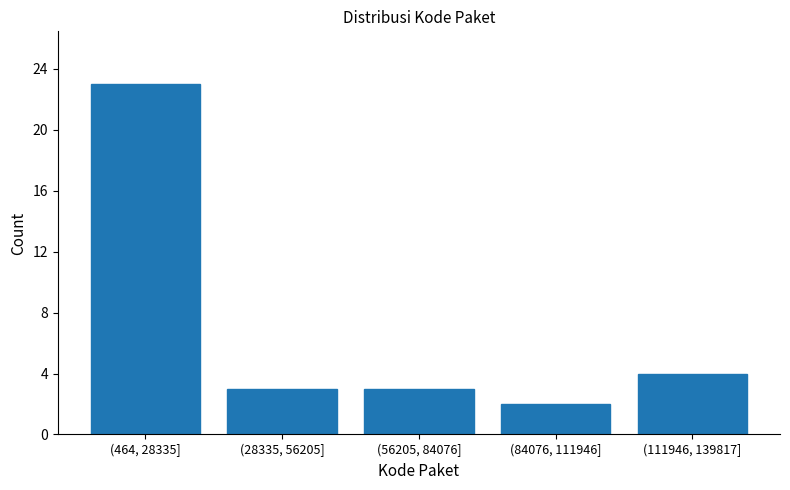

Reading left to right, list all the values displayed in this chart.

23	3	3	2	4